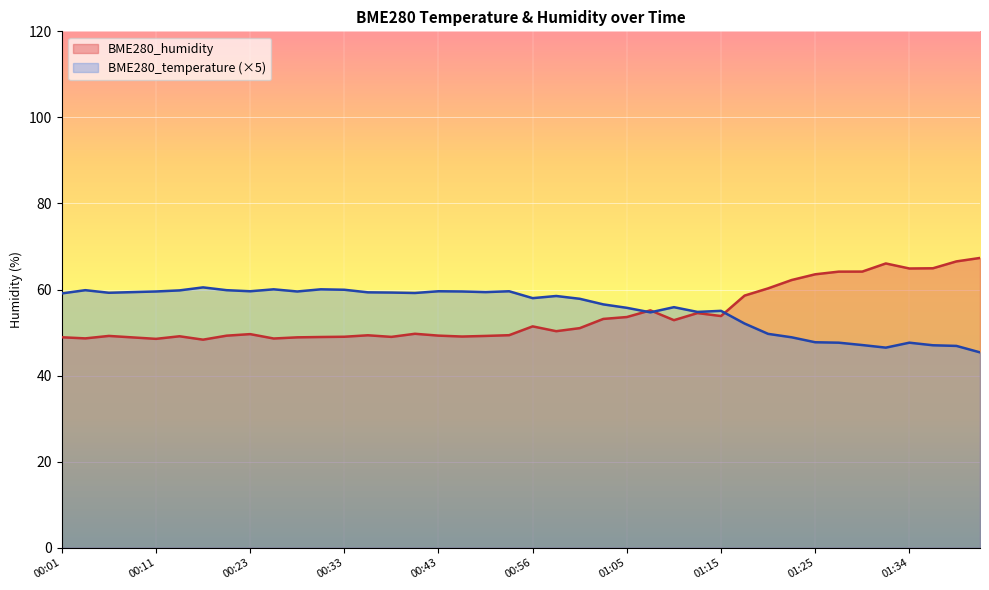

What is the spread (max minus min) of values at 01:20?

10.6